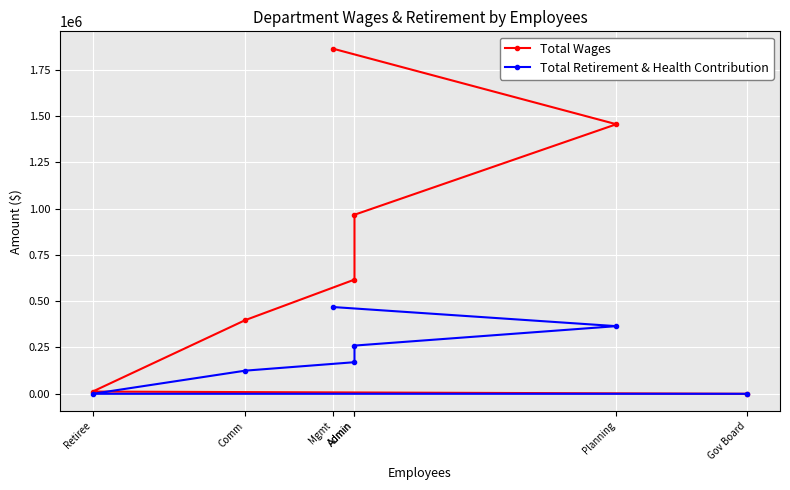

Where is Total Retirement & Health Contribution nearest to the value 234234?

Admin